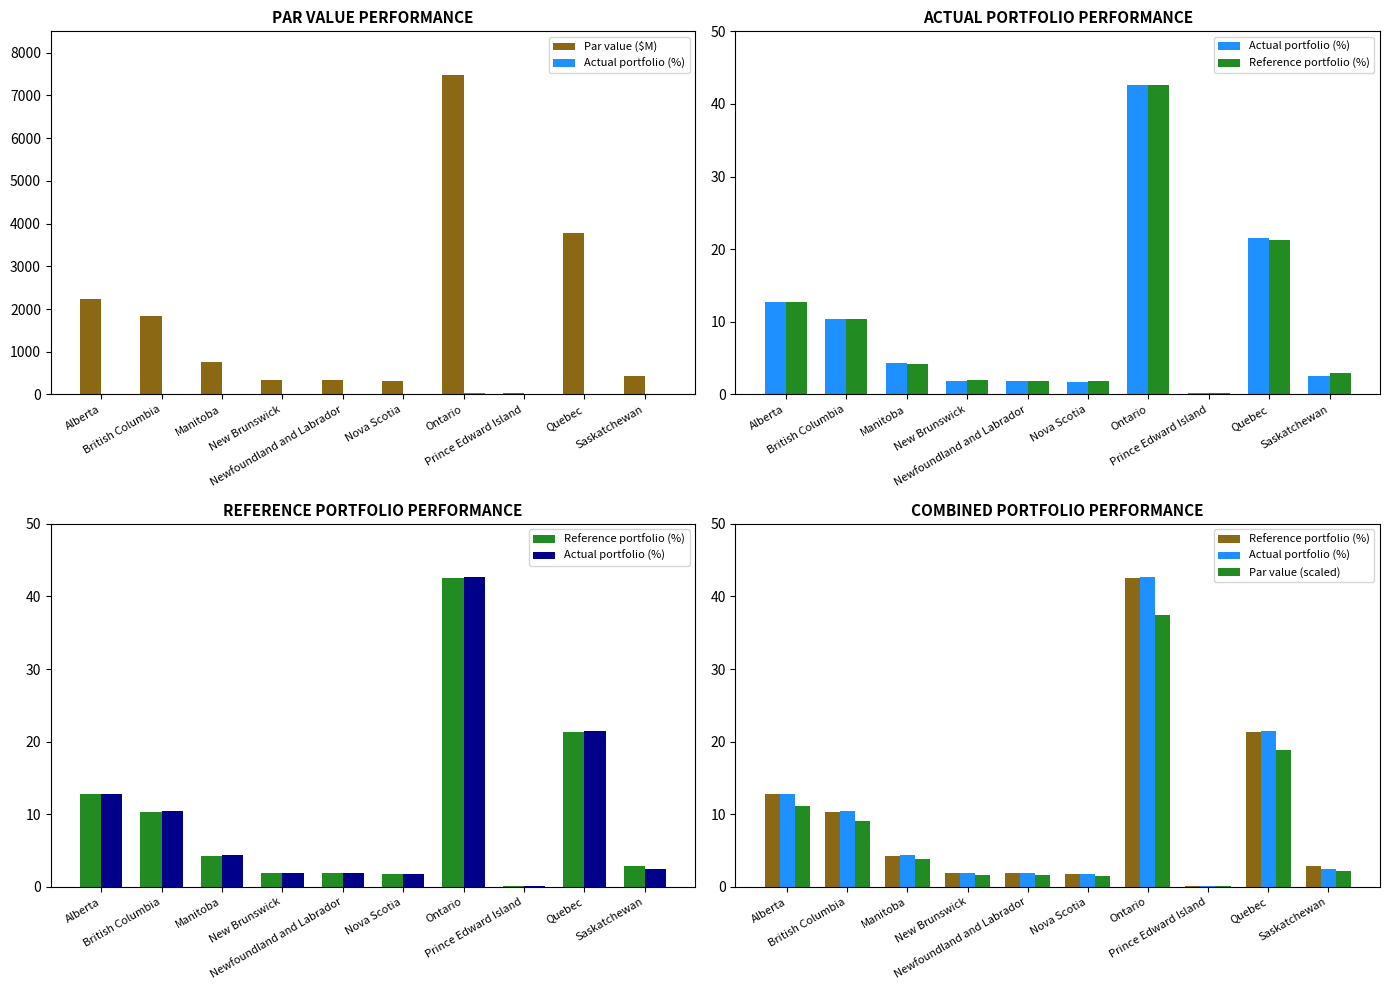

Which series has the widest spread of values?

Par value ($M)